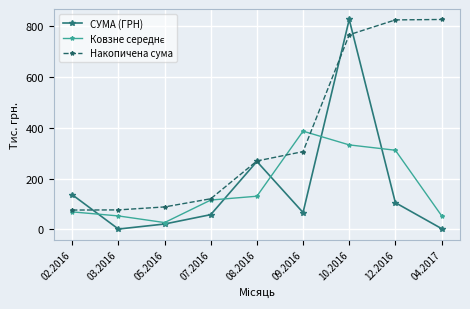

Which series has the widest spread of values?

СУМА (ГРН)